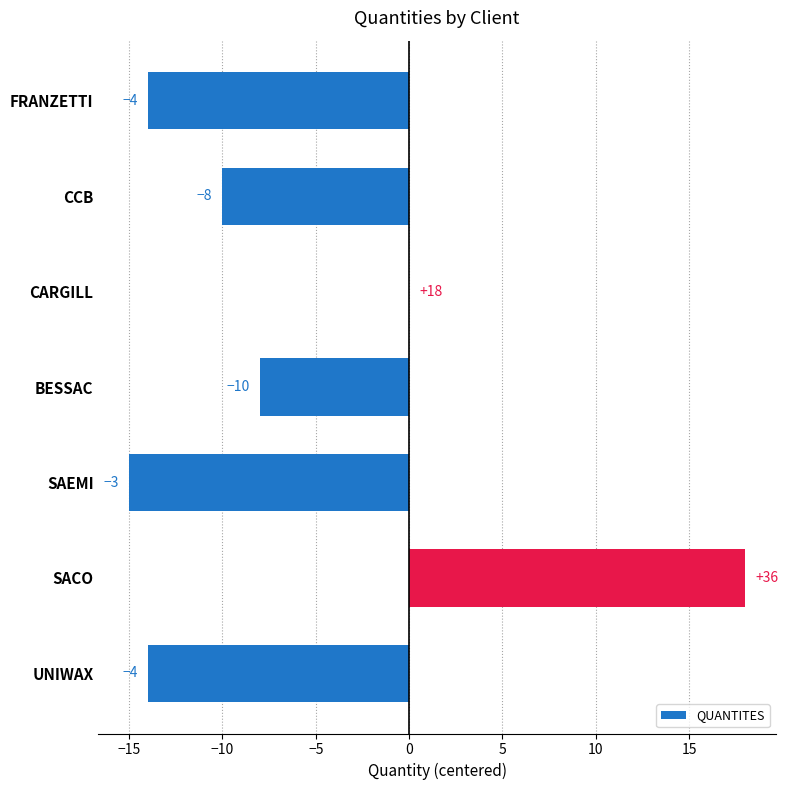

What is the average value?

-6